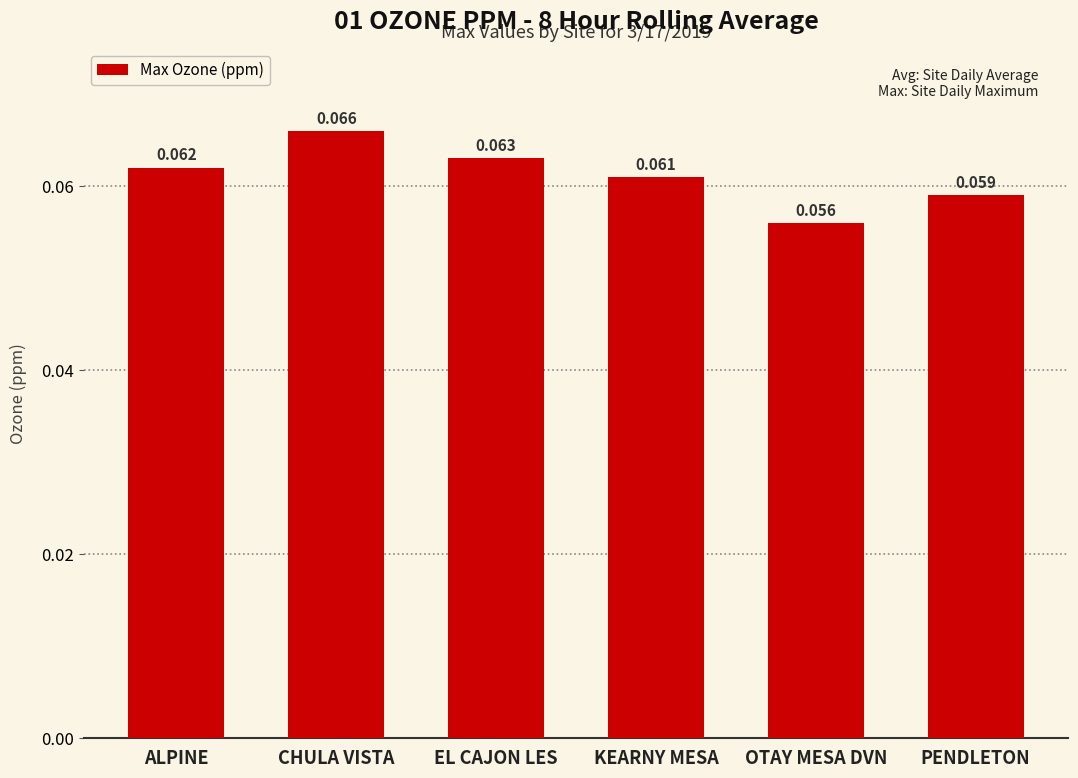

List the labels in order of value, smallest first.

OTAY MESA DVN, PENDLETON, KEARNY MESA, ALPINE, EL CAJON LES, CHULA VISTA